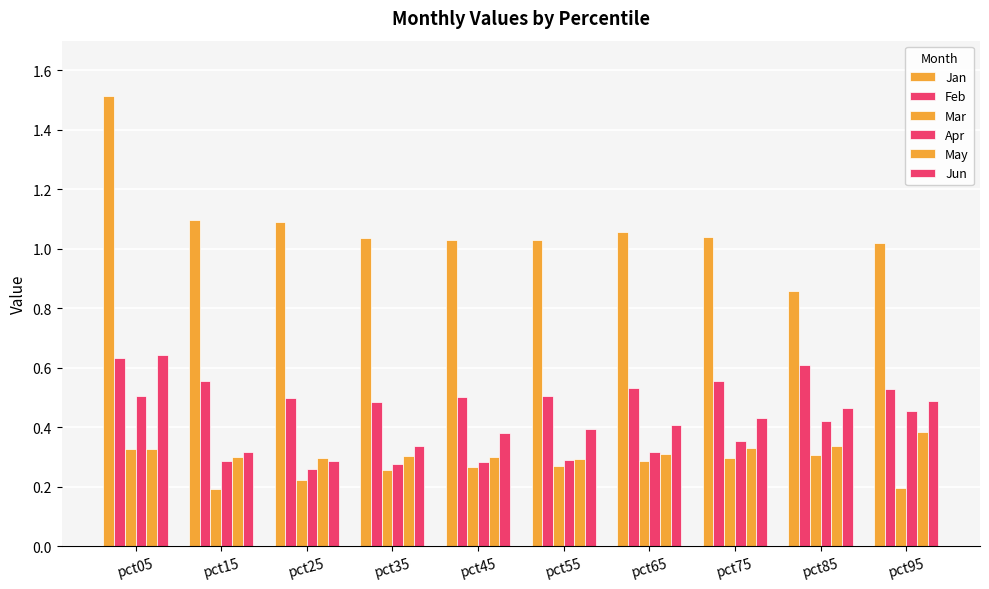

How many bars are there in total?

60